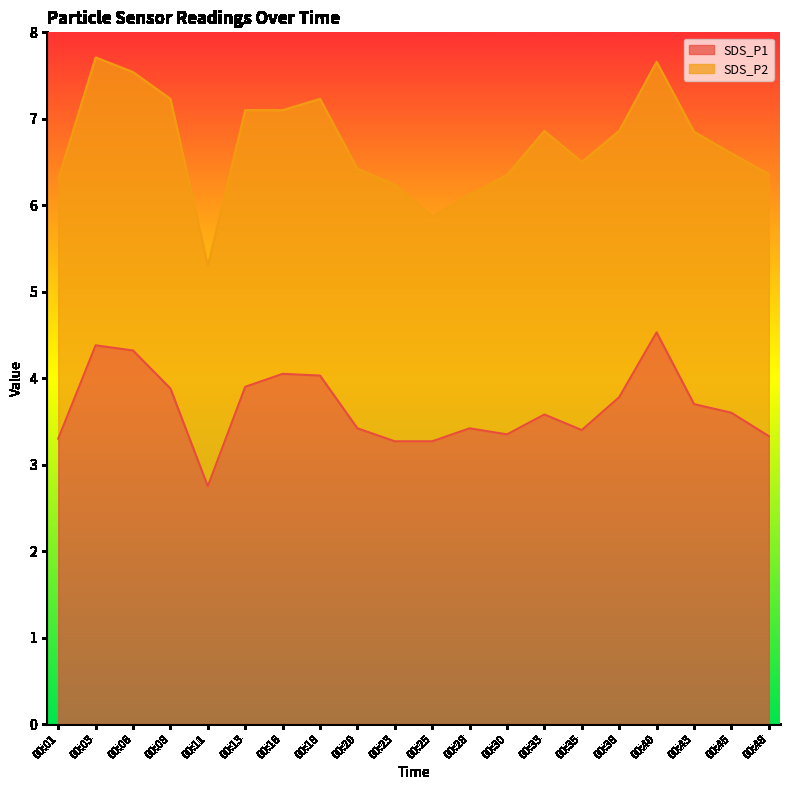

The chart shows a value of 1.3 at 00:28. True or false?

False